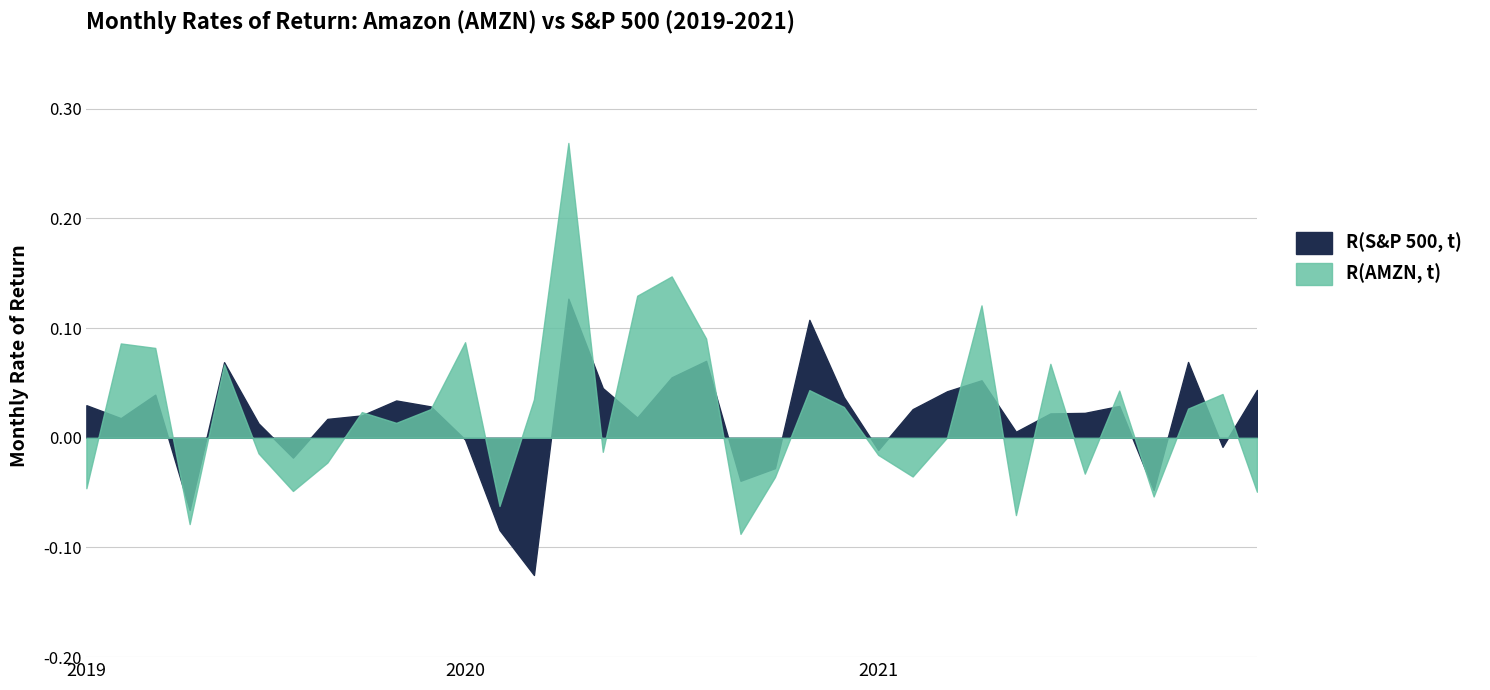

Between 2020-07 and 2021-01, which series saw the biggest shift?

R(AMZN, t)